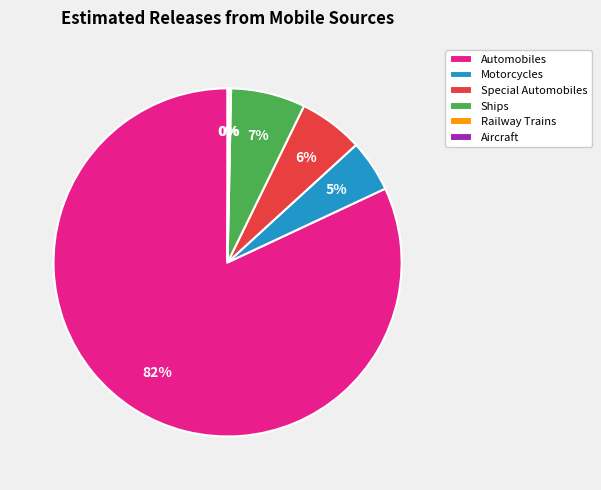

Is it true that Ships is 1% of the pie?

False